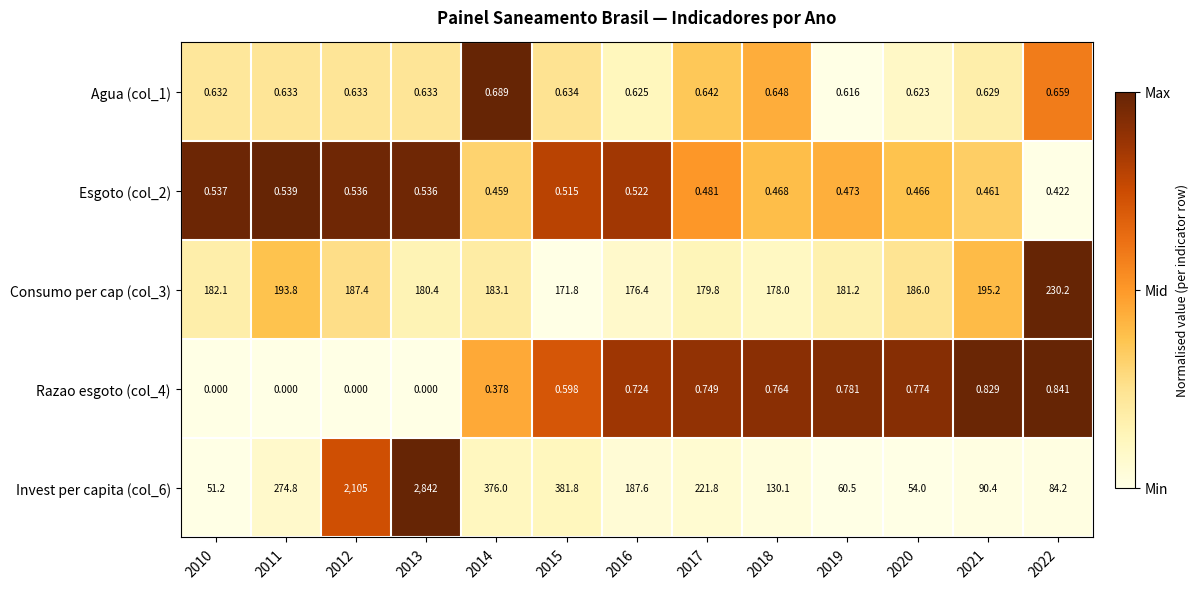

What is the spread (max minus min) of values at 2021?

194.7